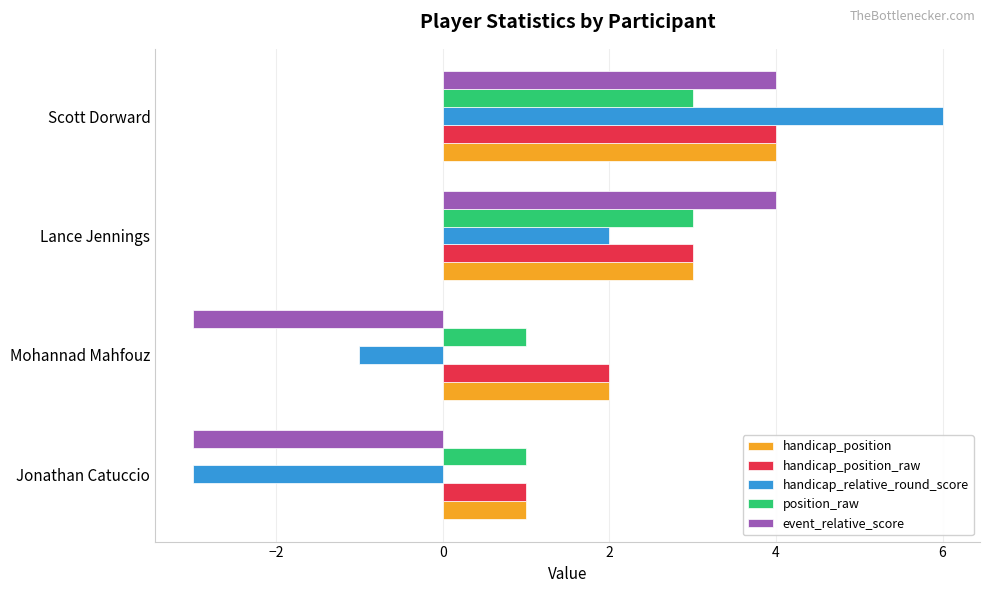

What is the sum of all handicap_position values?

10